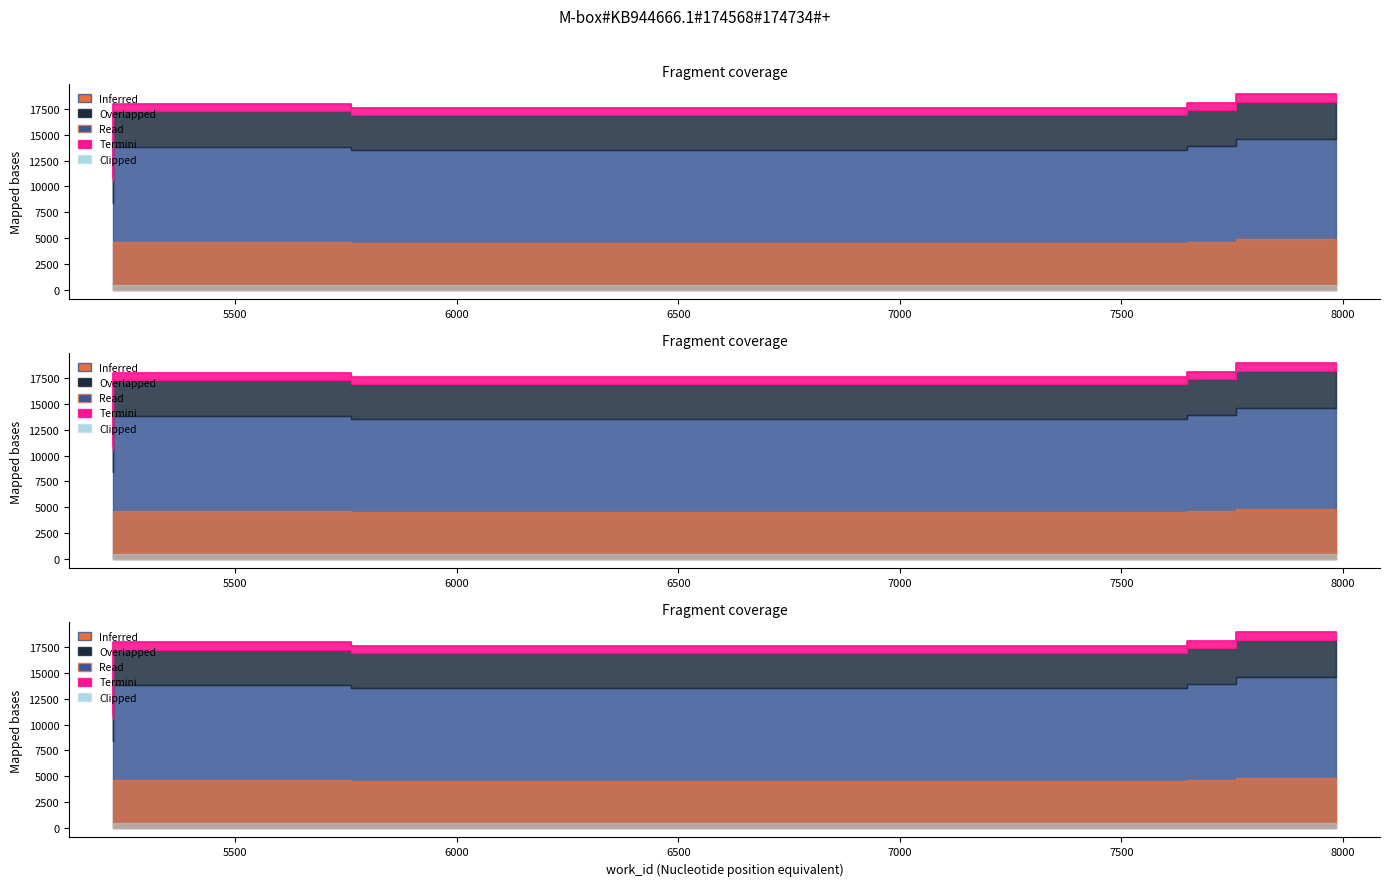

Between 5225 and 7984, which is larger?

7984